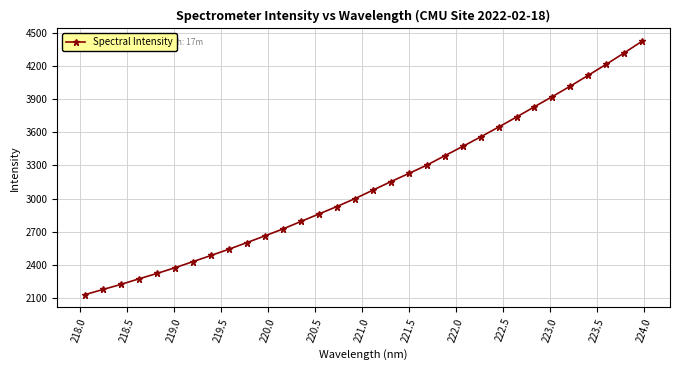

What is the sum of all values?

99937.4